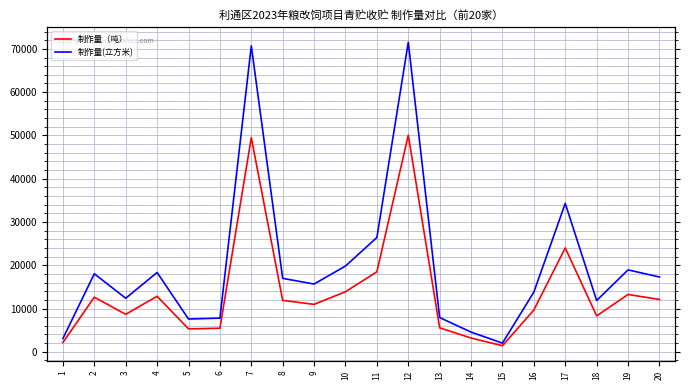

Where does the 制作量（吨） series first go above 11878?

2